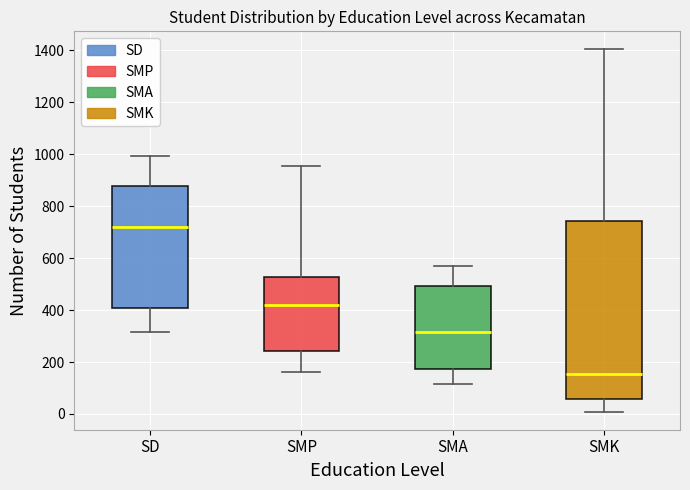

Where does the upper whisker of the box for SMA end on the y-axis? The values are not printed on the chart, so give them approximately, as read against the axis.

560